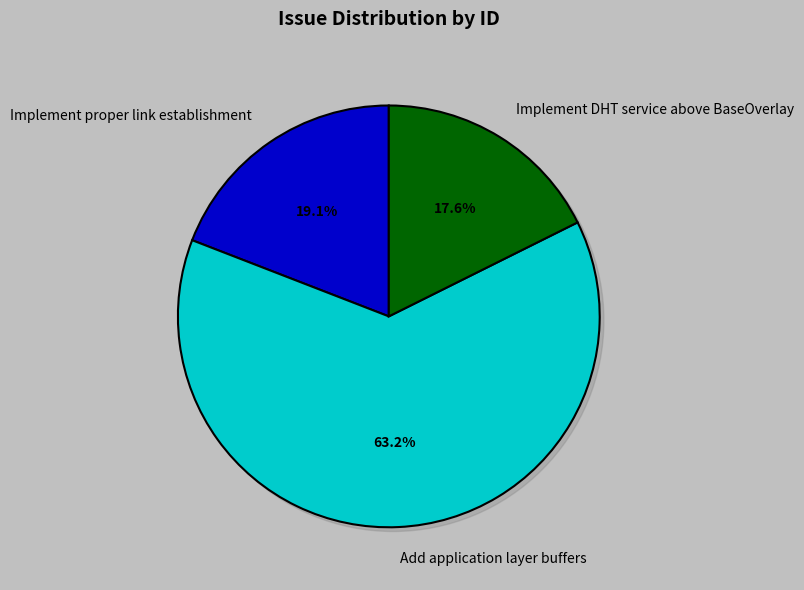

Approximately how many times larger is the value at Implement proper link establishment compared to Add application layer buffers?

0.3